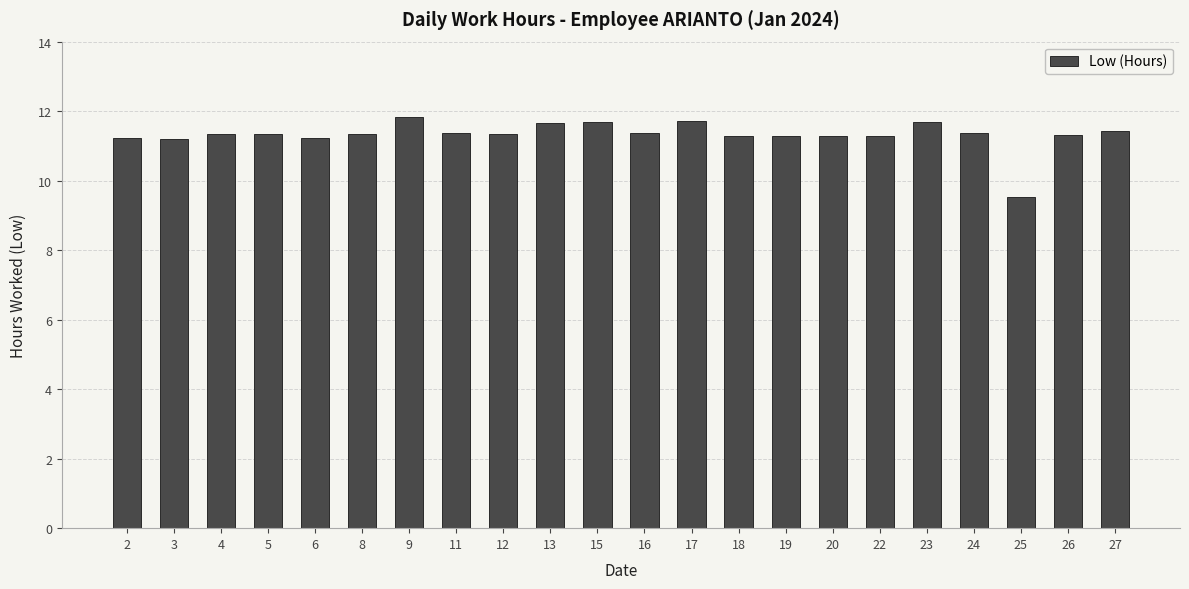

What is the minimum value shown in the chart?

9.5